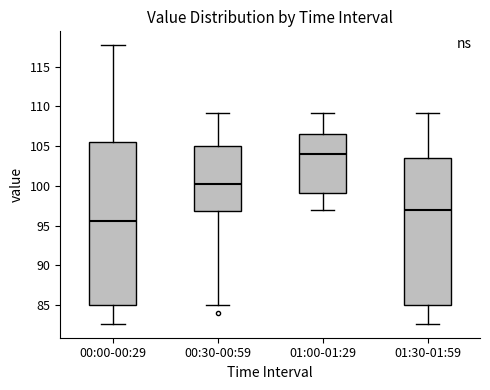

Which box has the highest median line?

01:00-01:29